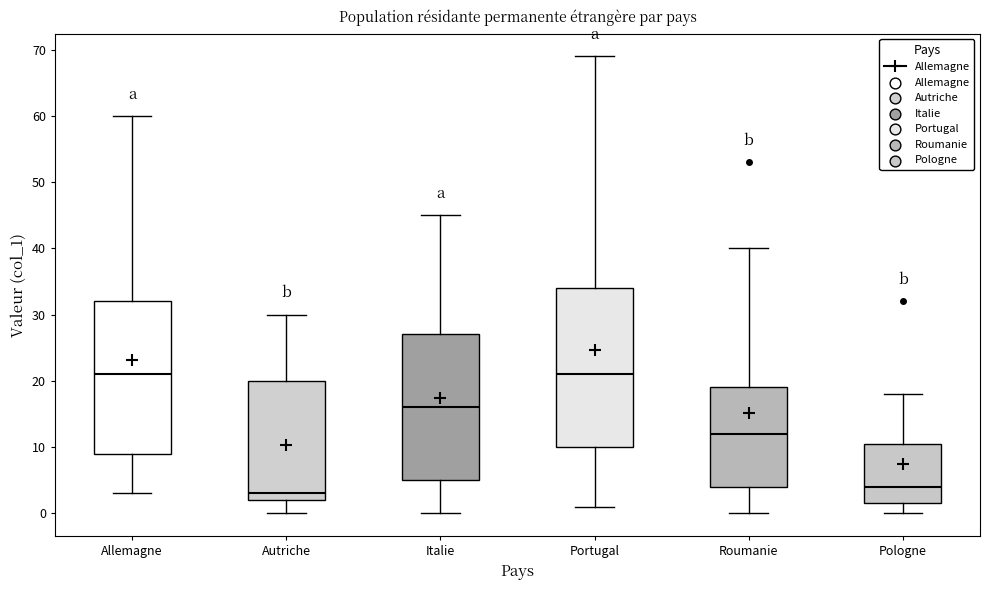

Which box's median line is the lowest?

Autriche